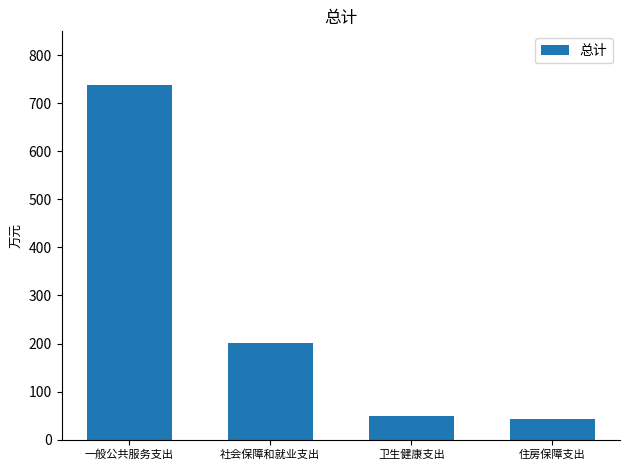

Approximately how many times larger is the value at 住房保障支出 compared to 一般公共服务支出?

0.1